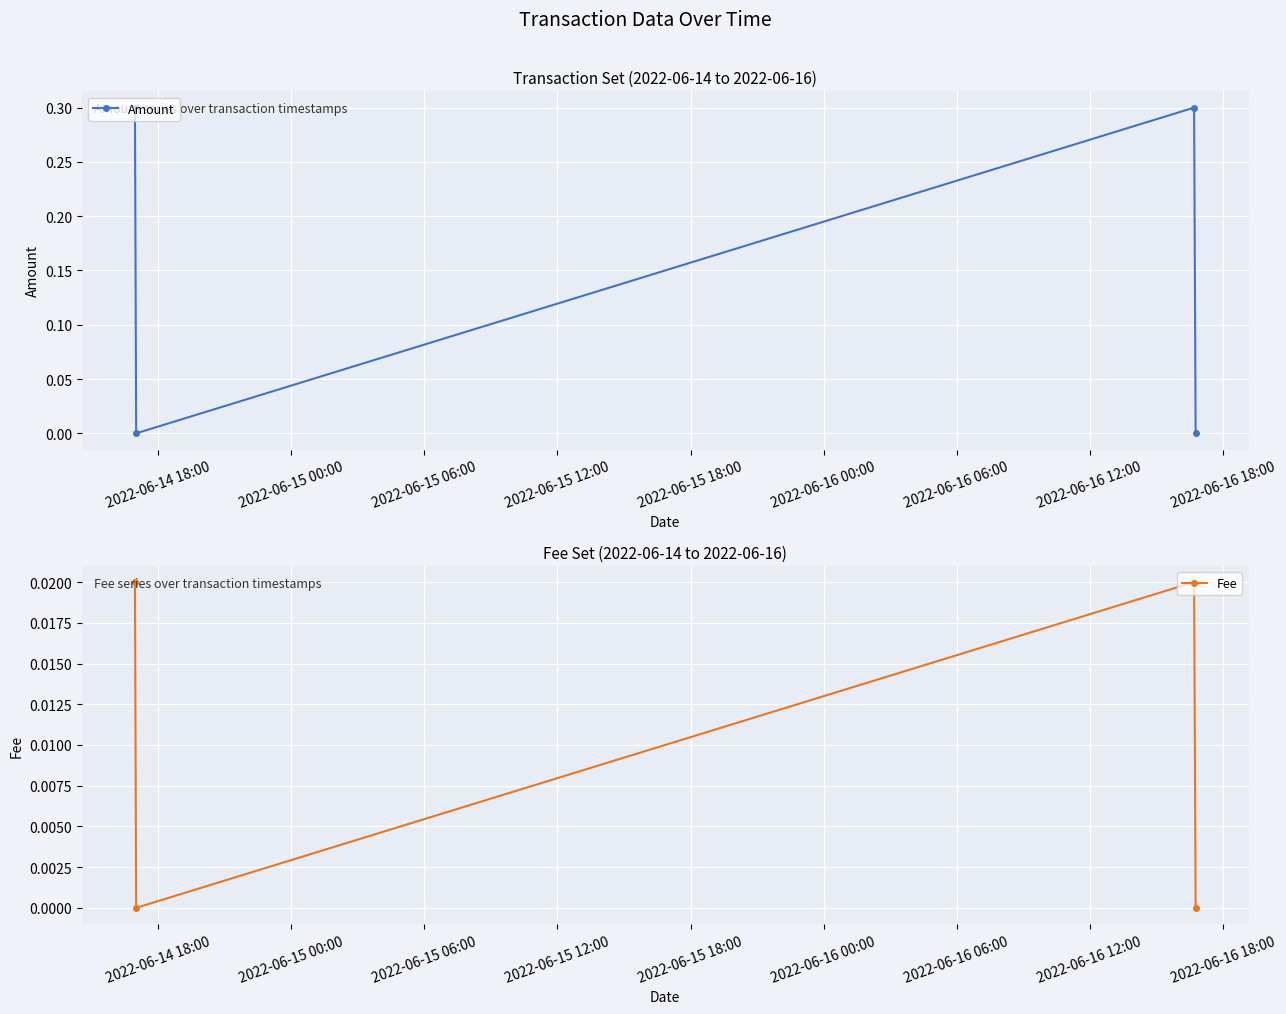

How many interior local valleys does the Amount series have?

1